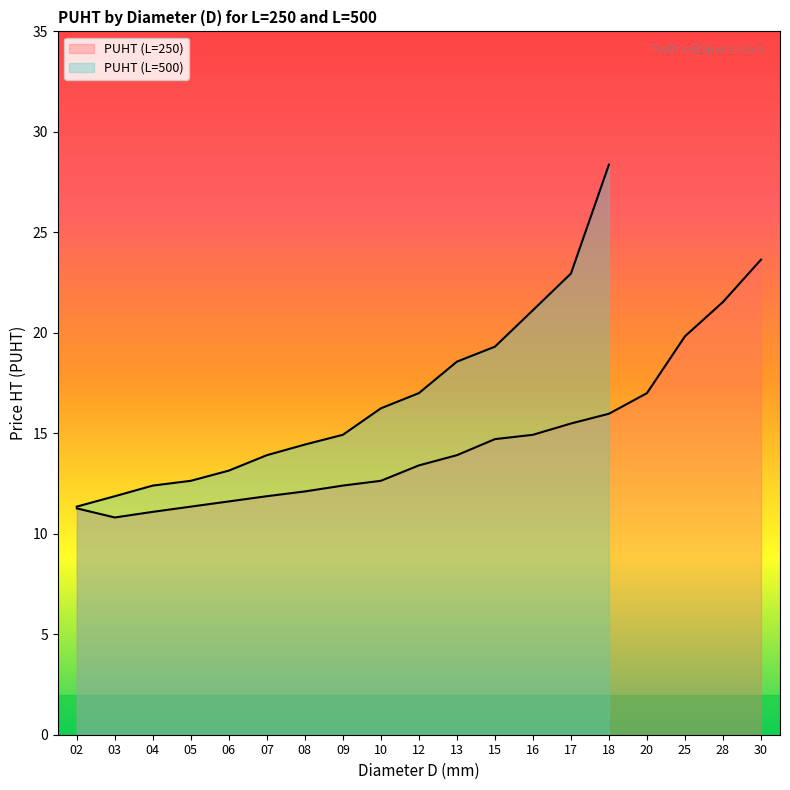

True or false: the data has more than 2 interior local peaks.

False